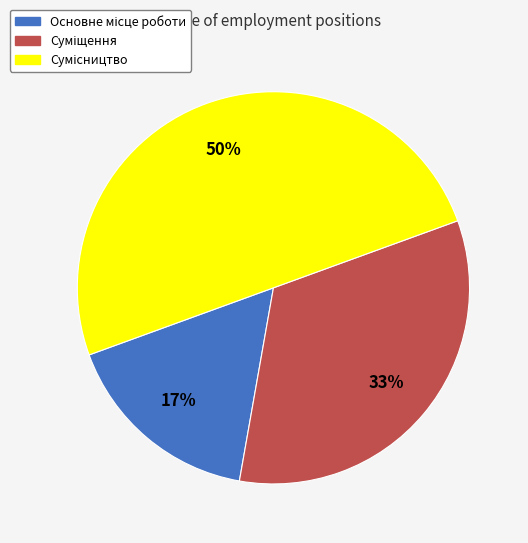

To the nearest percent, what is the average slice percentage?

33%